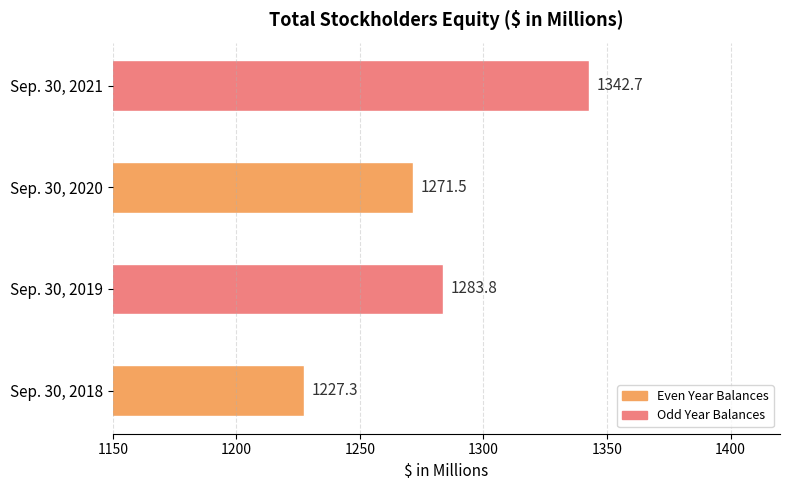

Approximately how many times larger is the value at Sep. 30, 2018 compared to Sep. 30, 2021?

0.9